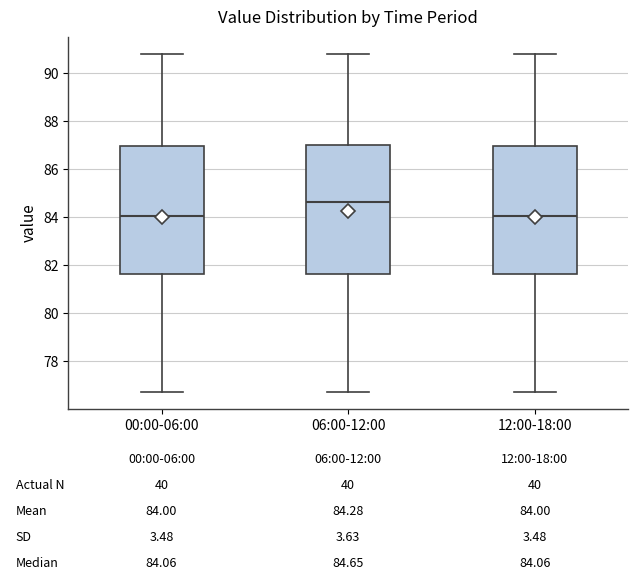

Which box has the highest median line?

06:00-12:00